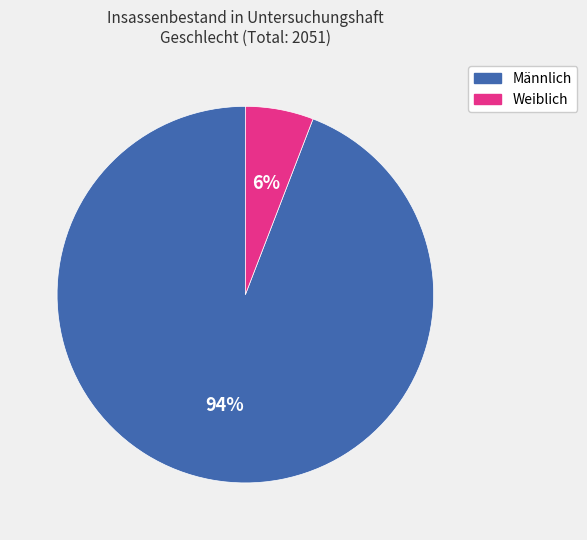

To the nearest percent, what is the combined percentage of Männlich and Weiblich?

100%